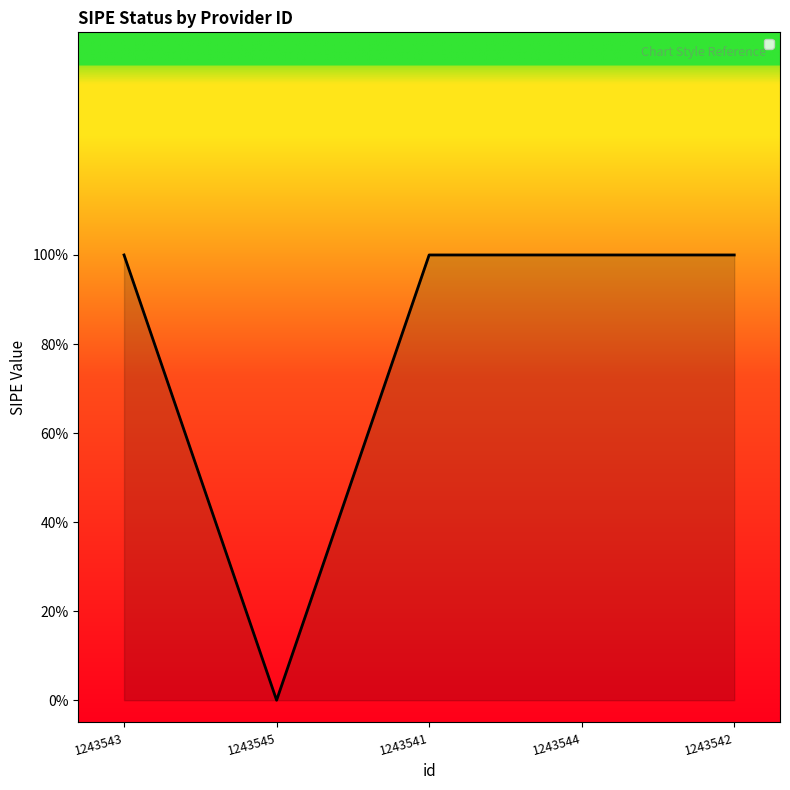

Is it true that the value at 1243545 is 0?

True